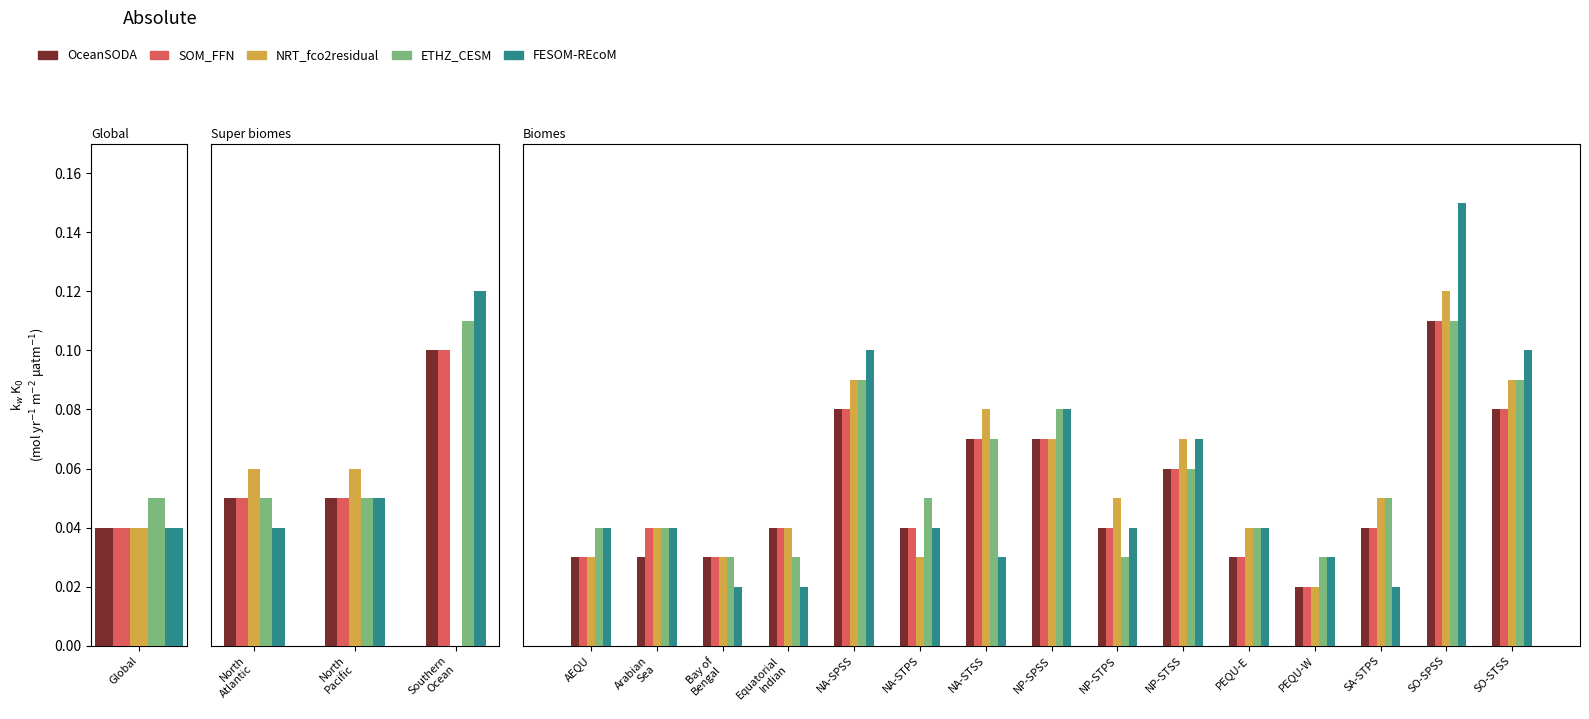

How many series are shown in this chart?

5